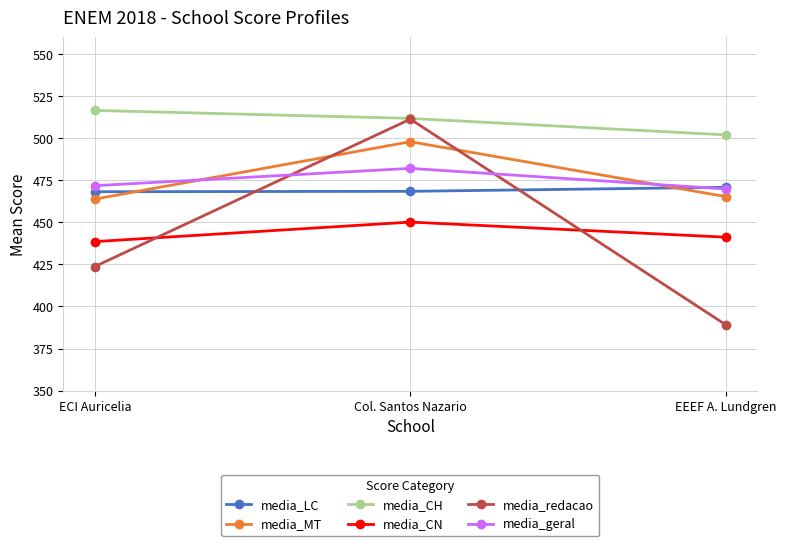

At how many categories does at least one series exceed 471?

3